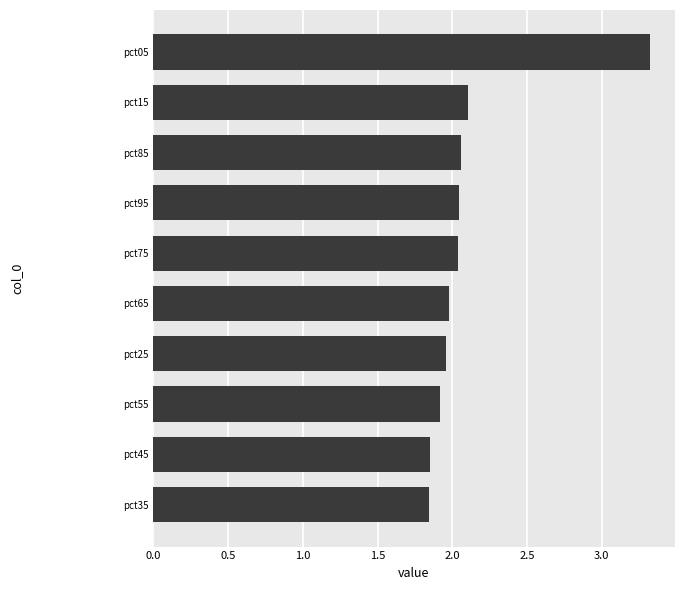

Which has a higher value, pct55 or pct75?

pct75